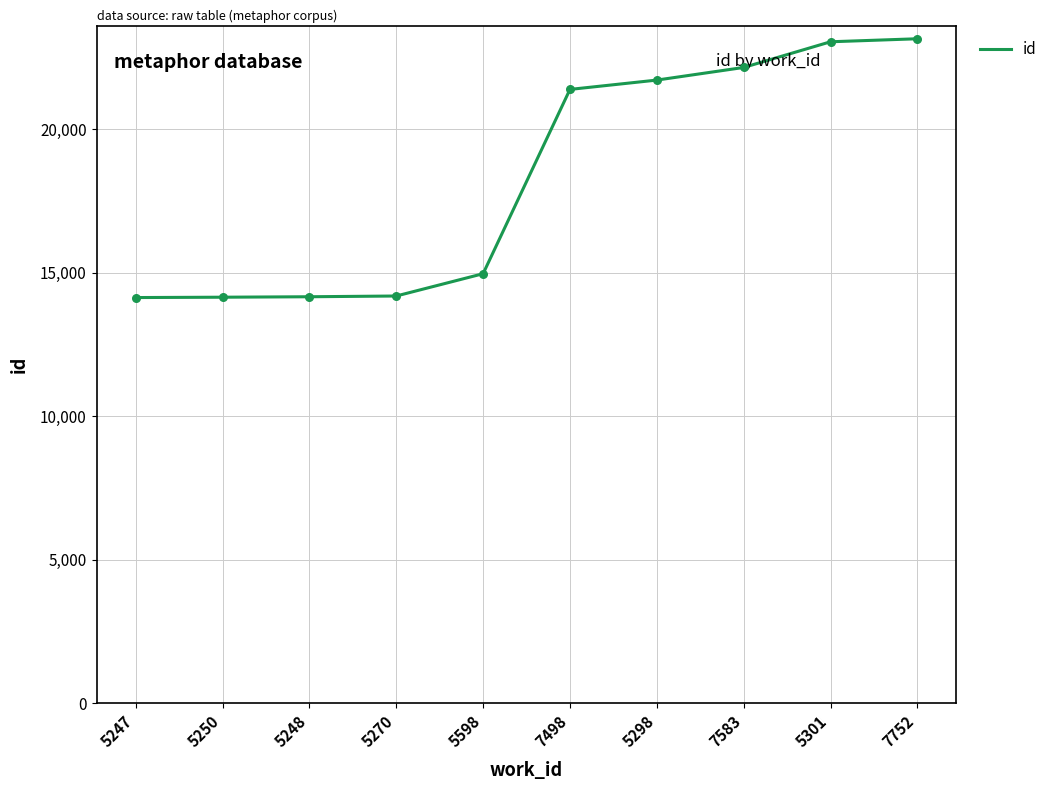

What is the change in value from 5598 to 7752?

+8187